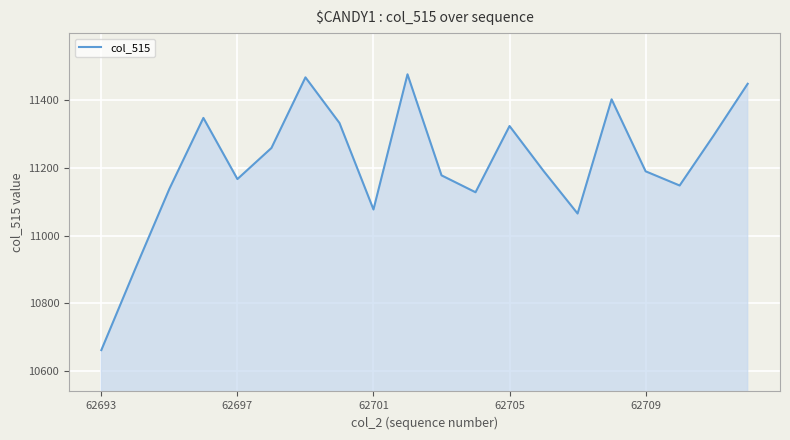

What is the minimum value shown in the chart?

10661